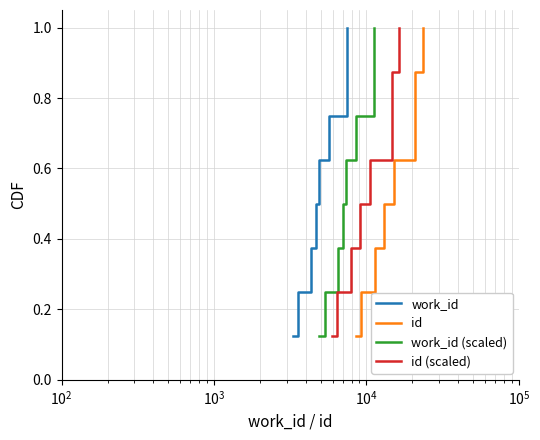

What are all the series names shown in the legend?

work_id, id, work_id (scaled), id (scaled)